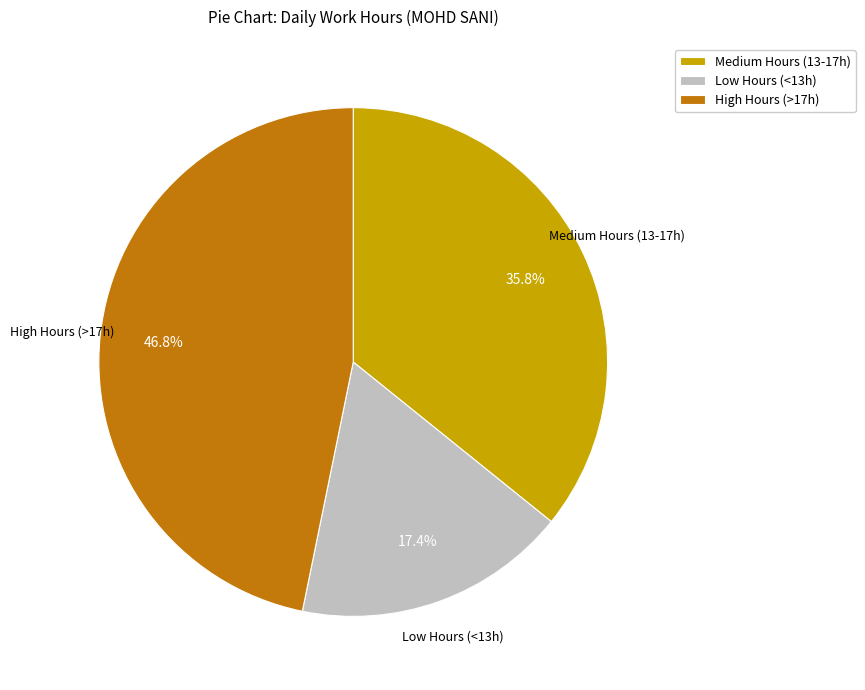

How many slices are in this pie chart?

3